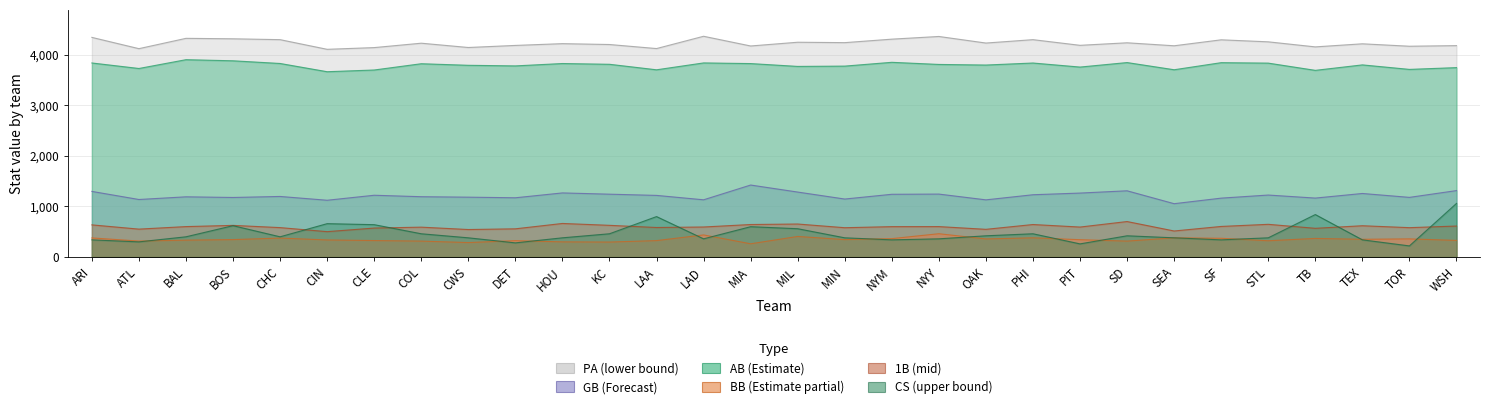

What are all the series names shown in the legend?

AB, BB, GB, PA, CS, 1B